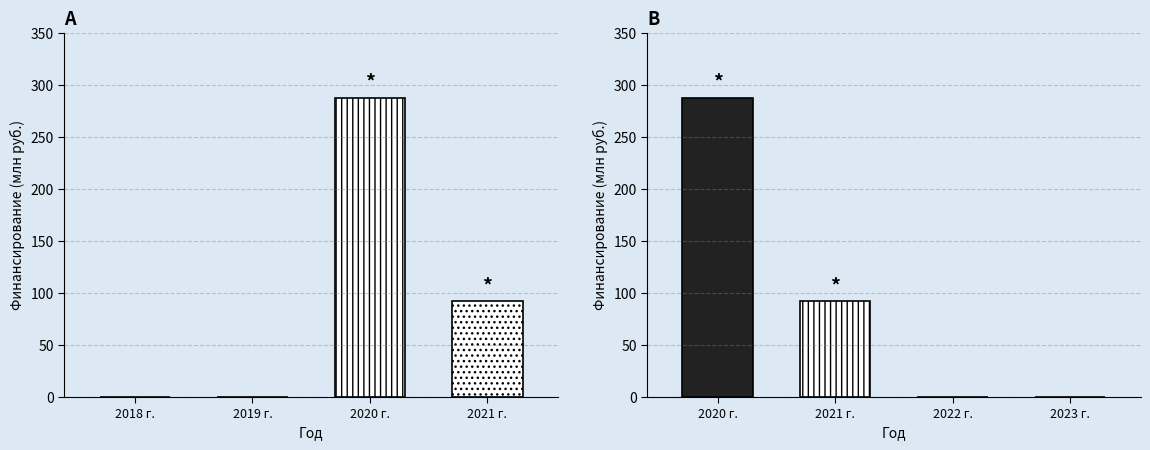

Is it true that Утвержденный план equals 429.7 at 2020 г.?

False